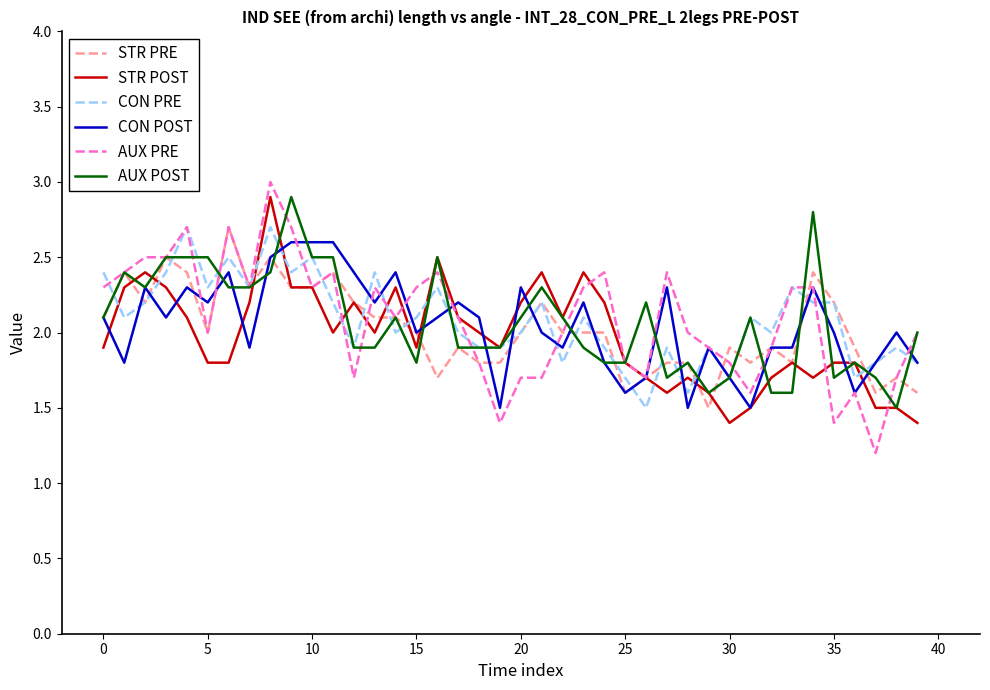

Which series has the largest range (max minus min)?

AUX PRE